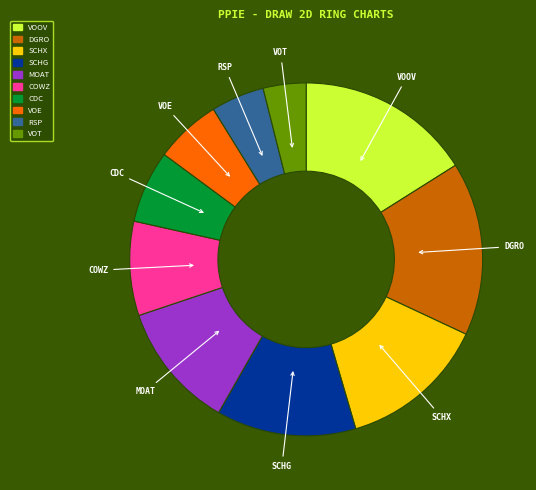

The CDC slice represents 7% of the pie. True or false?

True